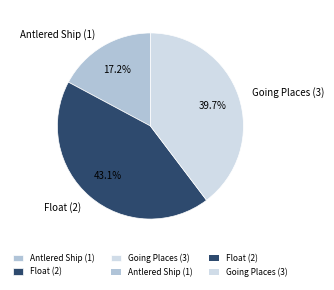

What is the largest slice in the pie chart?

Float (2)